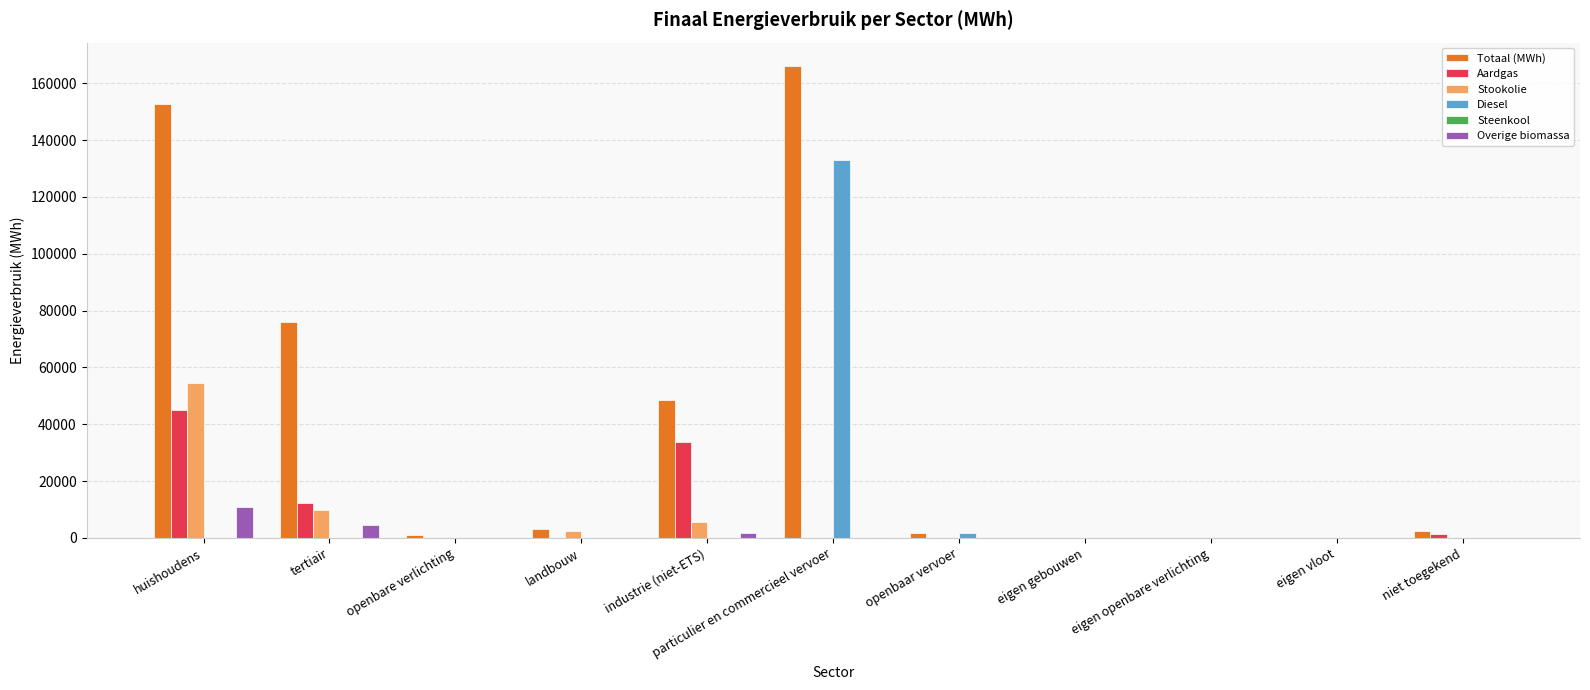

Which series has the widest spread of values?

Totaal (MWh)